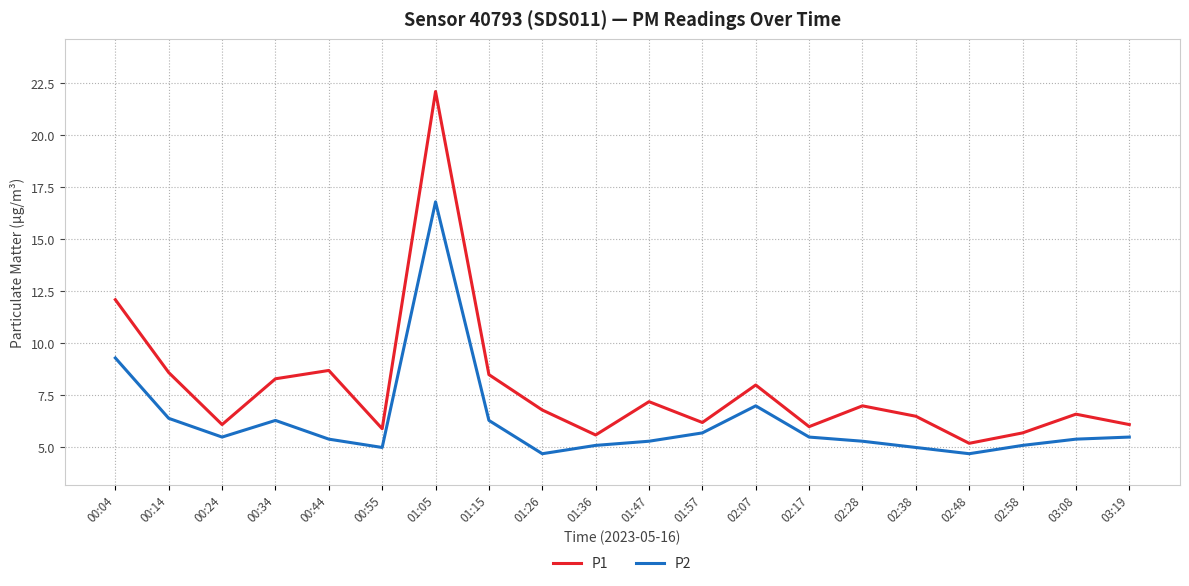

What position from the left is 02:28?

15